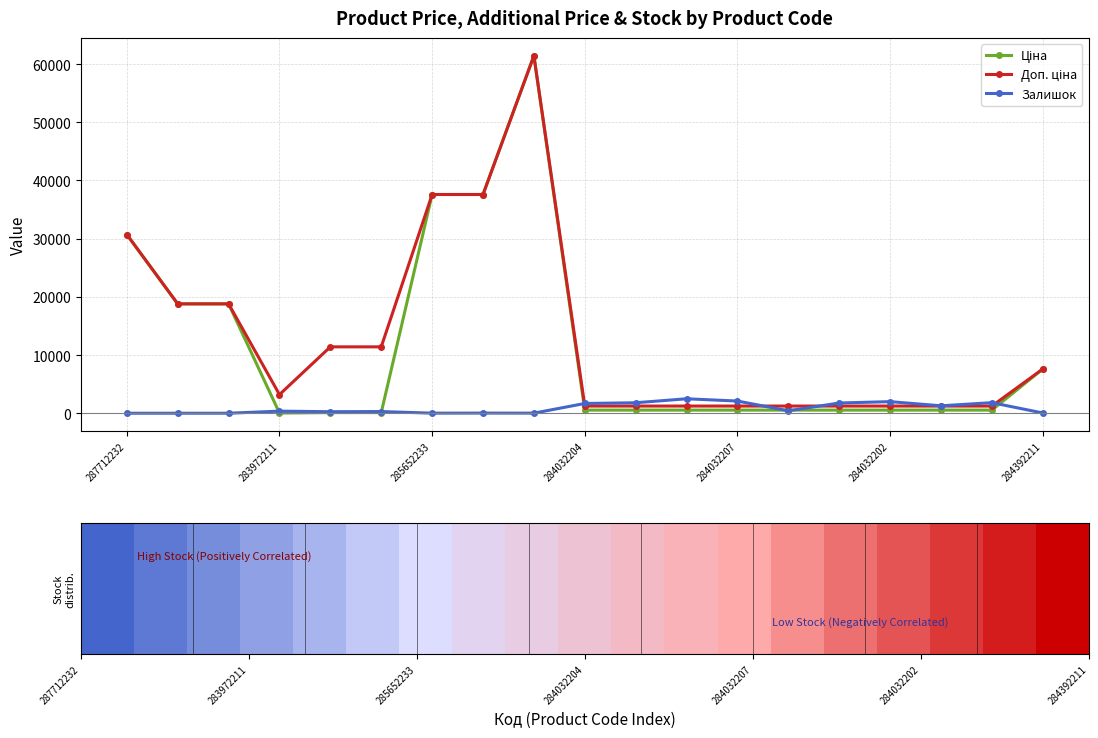

At how many categories does at least one series exceed 19574?

4